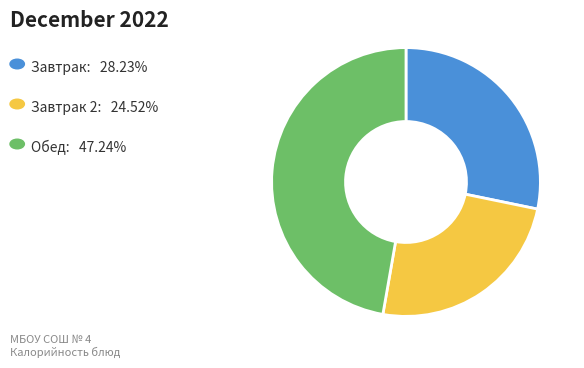

Is there a majority slice in this chart?

No